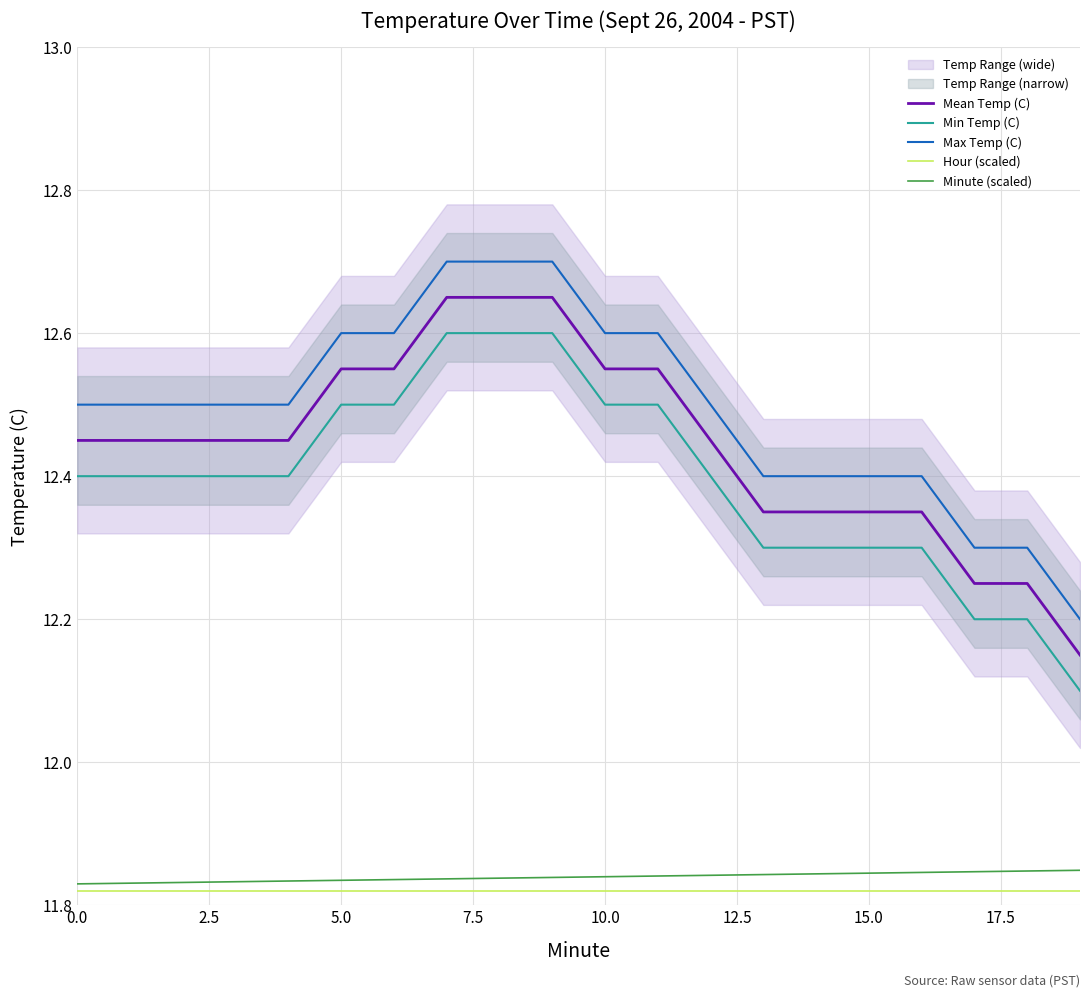

The Hour (scaled) series shows 18.5 at 10.0. True or false?

False